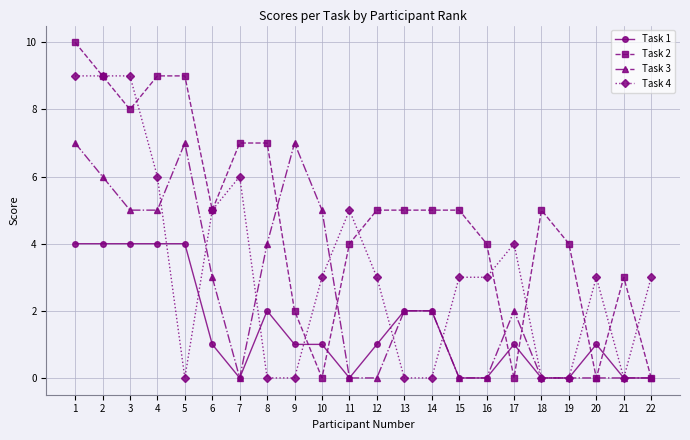

Between which two adjacent categories do Task 1 and Task 2 first intersect?

9 and 10